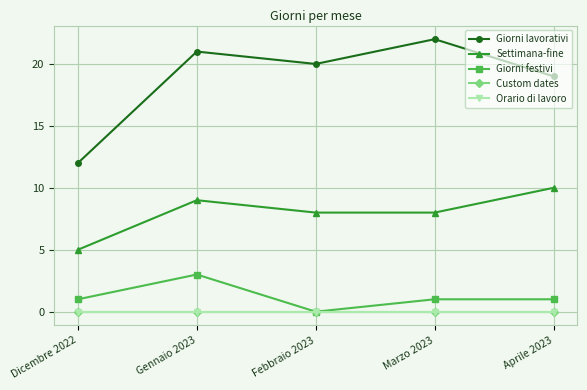

Does the chart have visible grid lines?

Yes